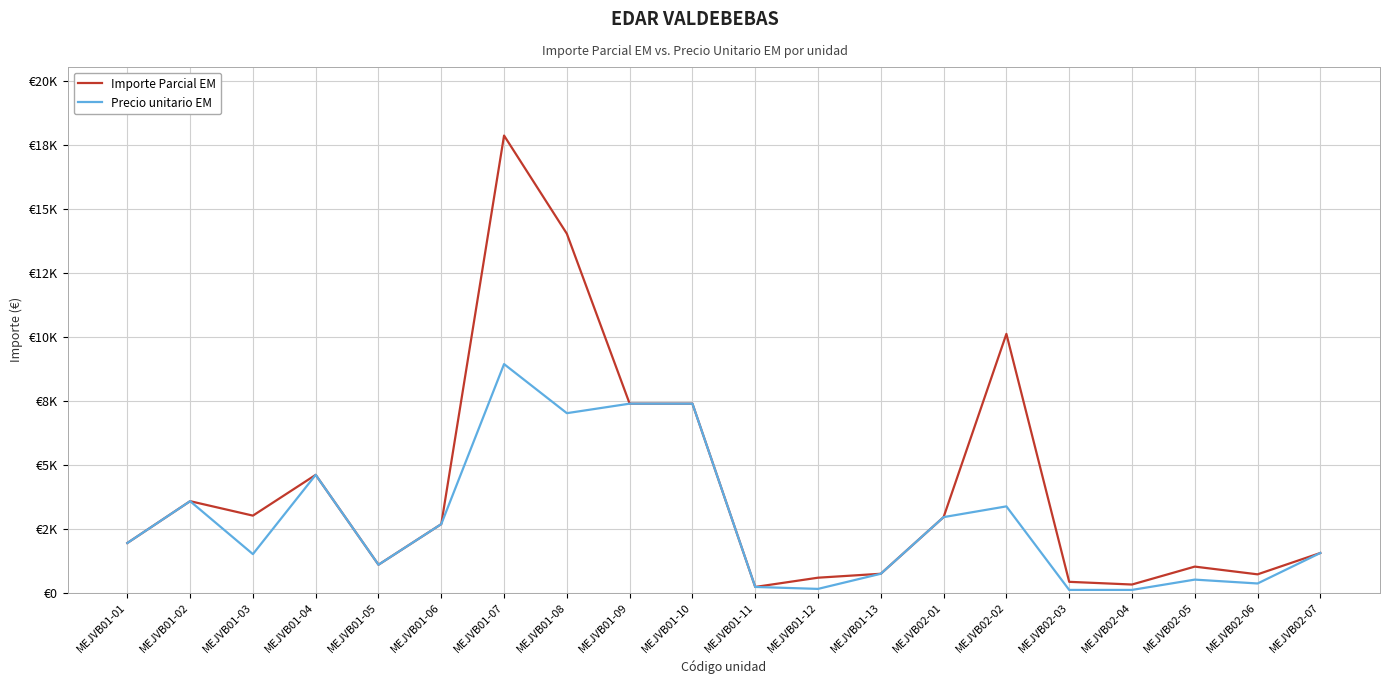

What is the sum of the Importe Parcial EM values at MEJVB01-06 and MEJVB02-03?

3102.0